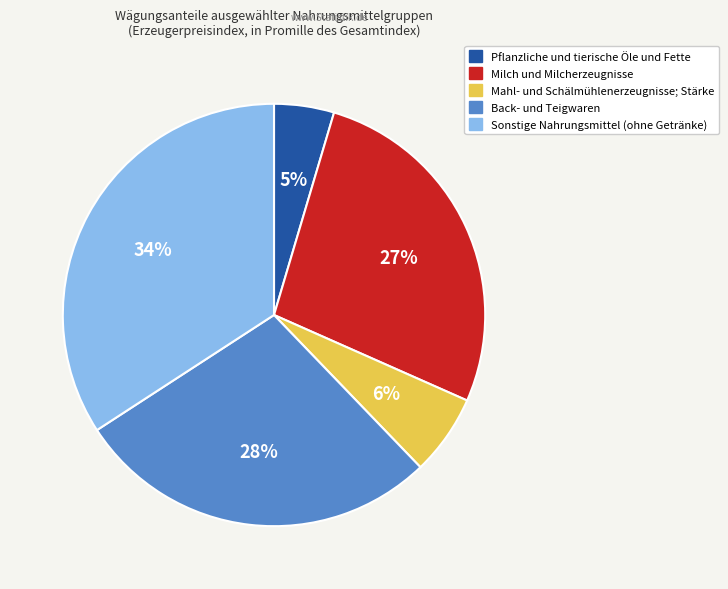

Is Pflanzliche und tierische Öle und Fette the majority of the pie?

No